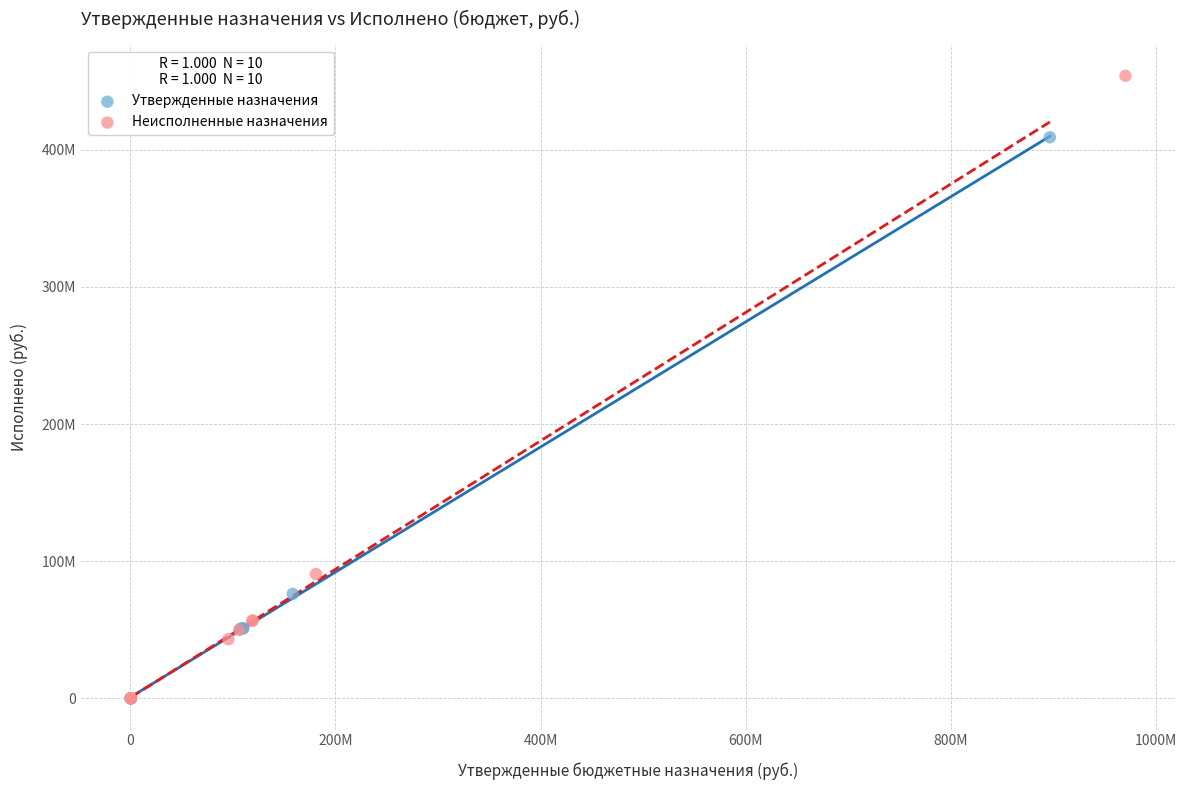

What are all the series names shown in the legend?

Утвержденные назначения, Неисполненные назначения